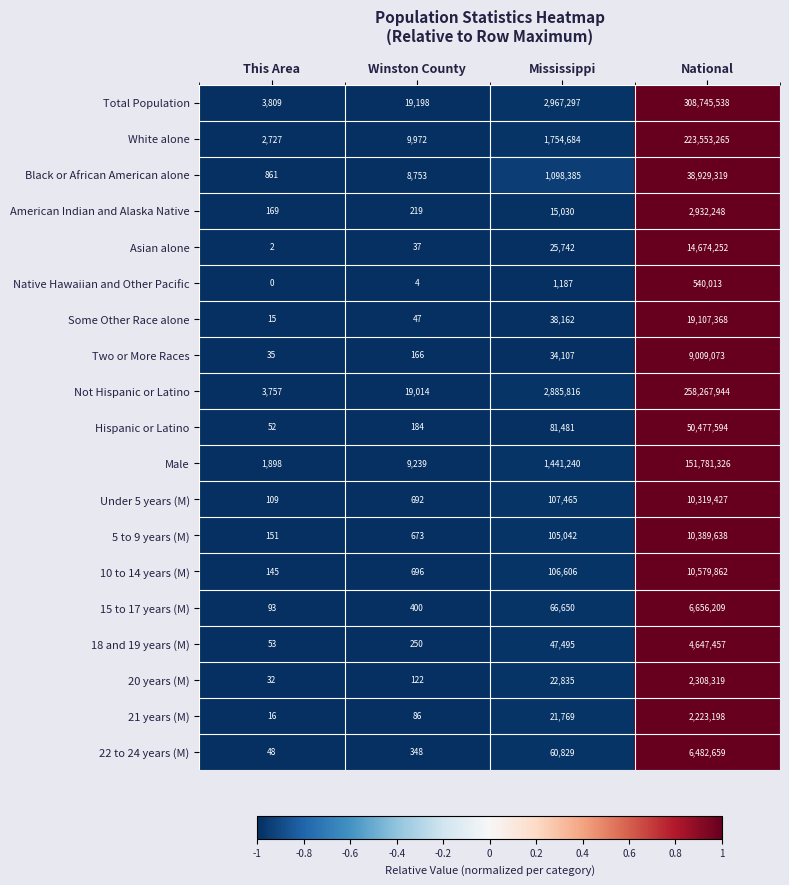

What is the difference between the maximum and second lowest values in the 10 to 14 years (M) series?

10579166